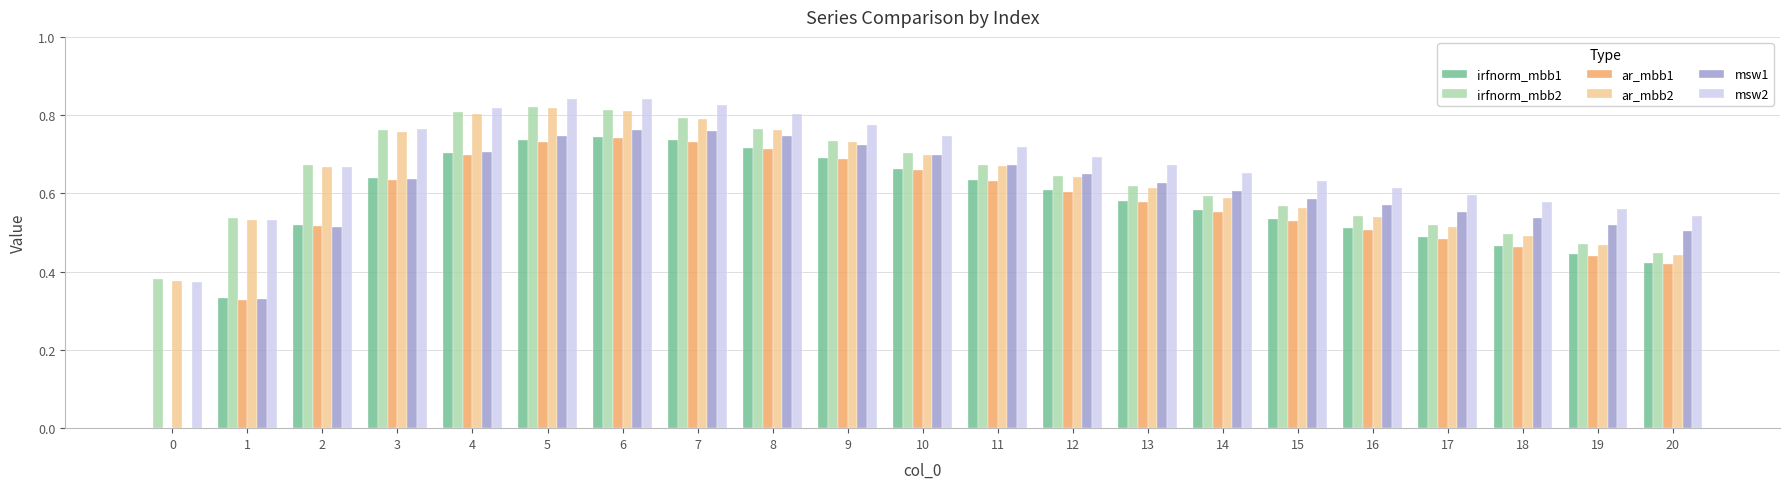

What is the total value across all series at 6?

4.7